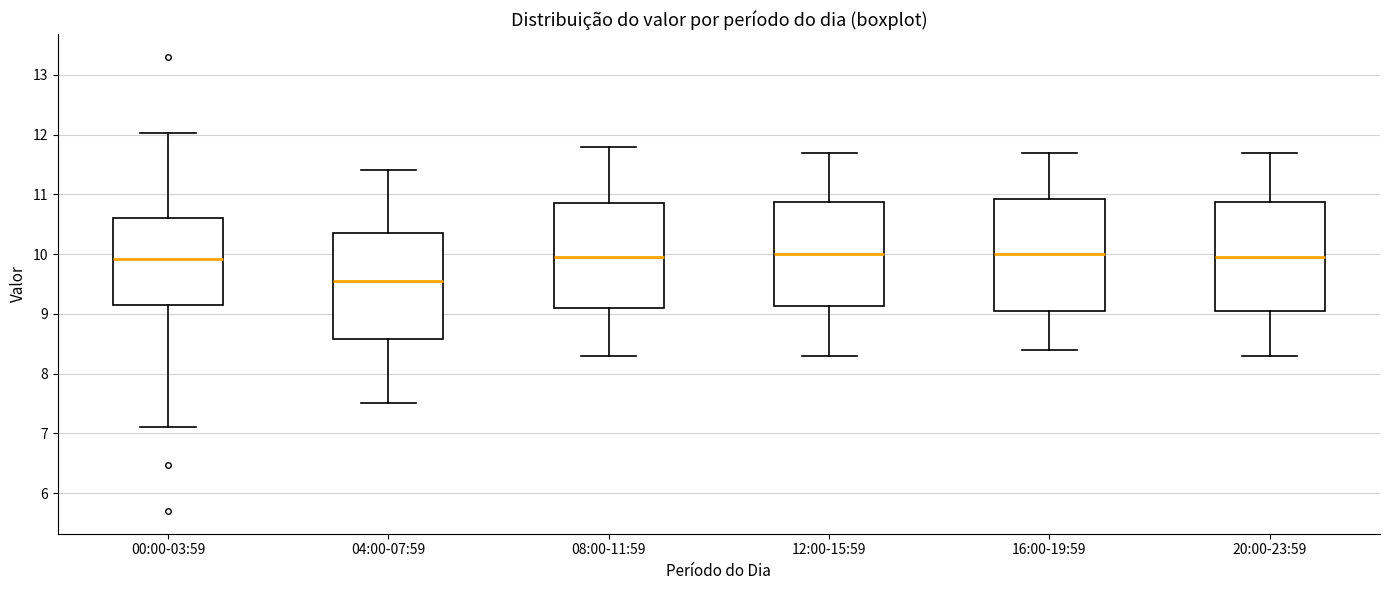

Where does the upper whisker of the box for 04:00-07:59 end on the y-axis? The values are not printed on the chart, so give them approximately, as read against the axis.

11.4